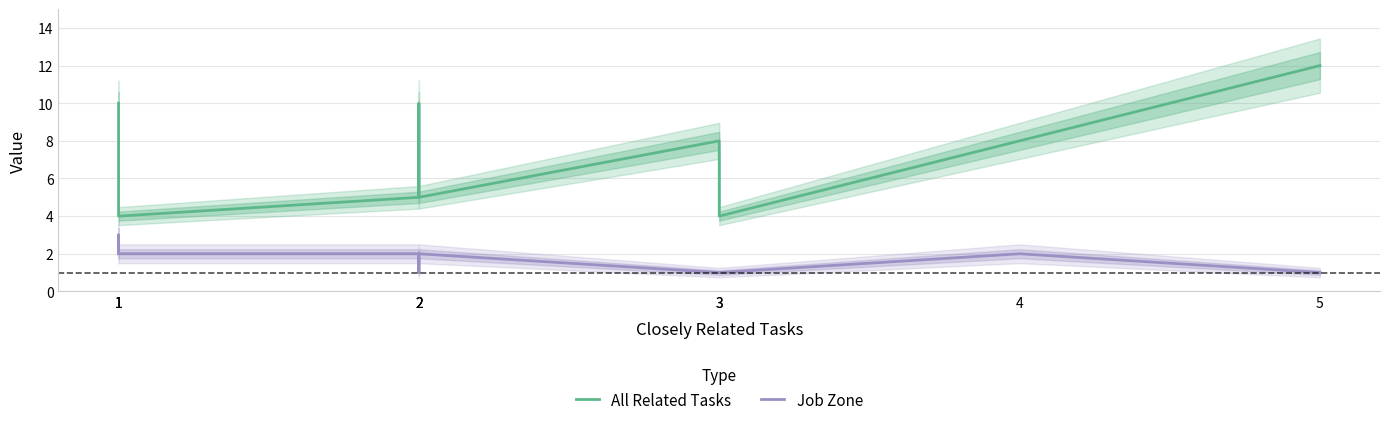

At which category does All Related Tasks reach its first local valley?

1